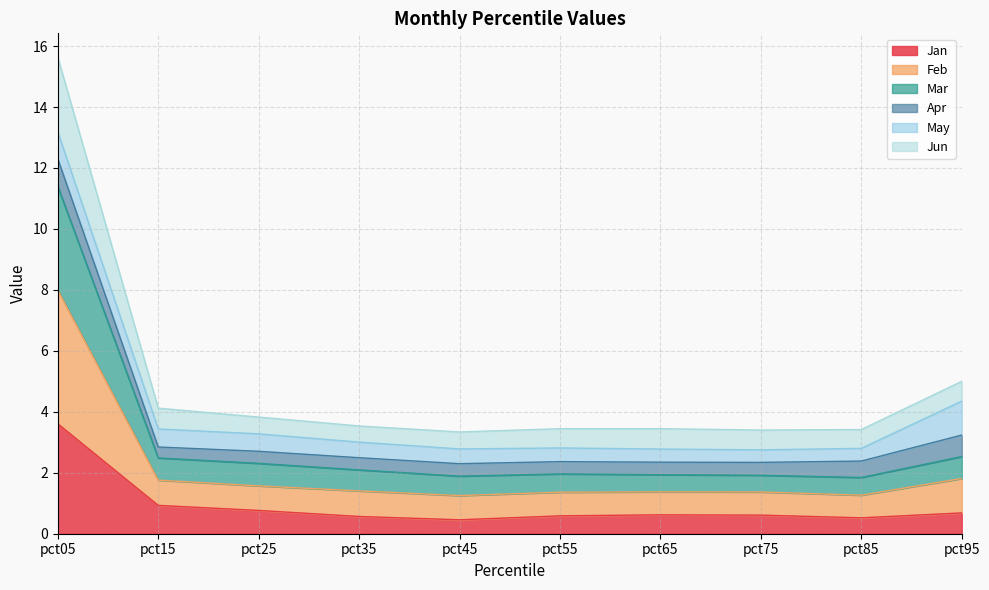

At which category is the sum across all series the highest?

pct05